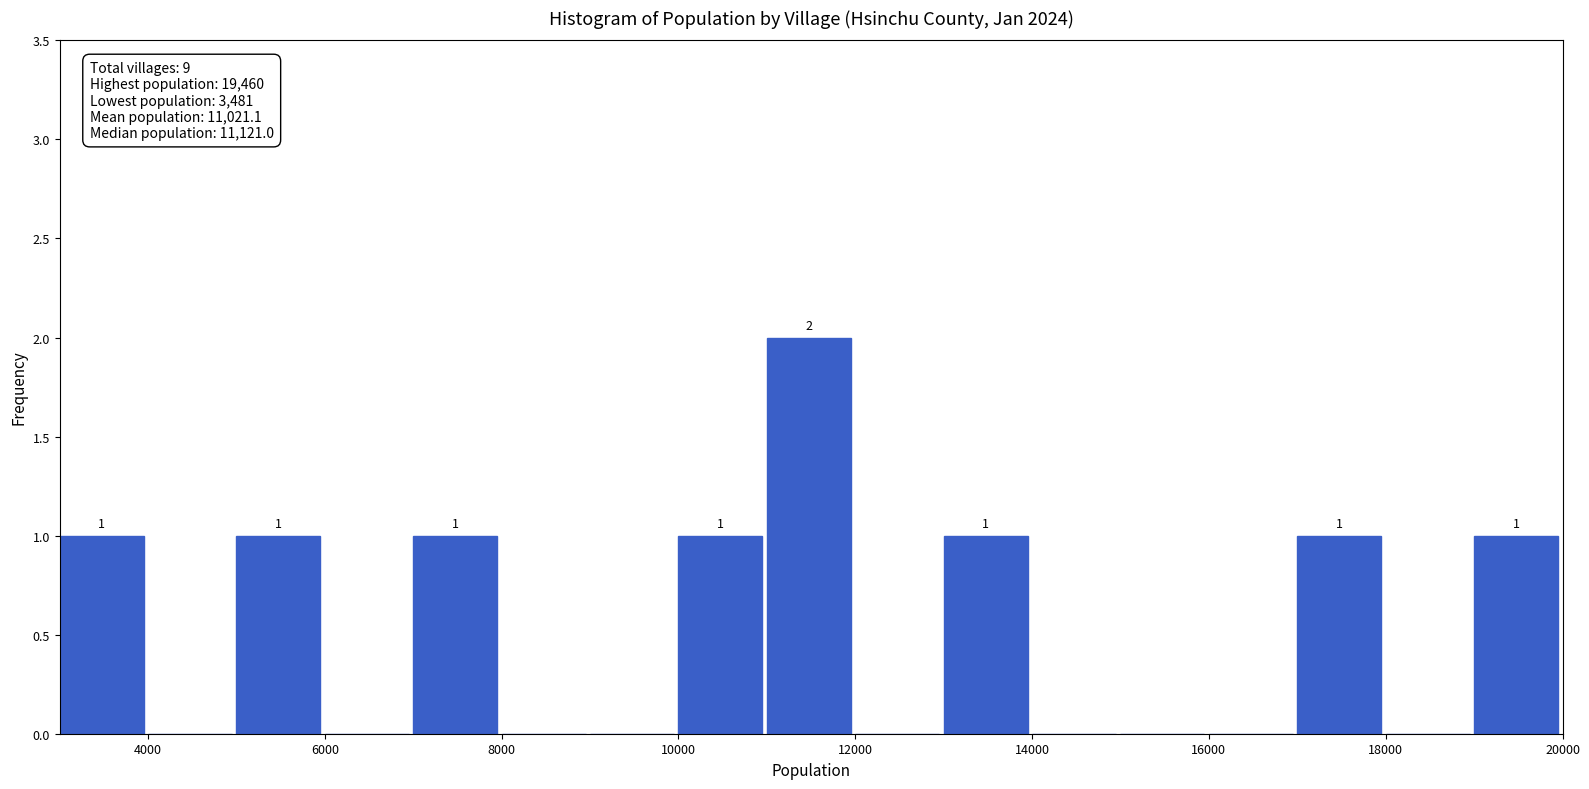

Which range on the x-axis has the tallest bar?

11000 to 12000